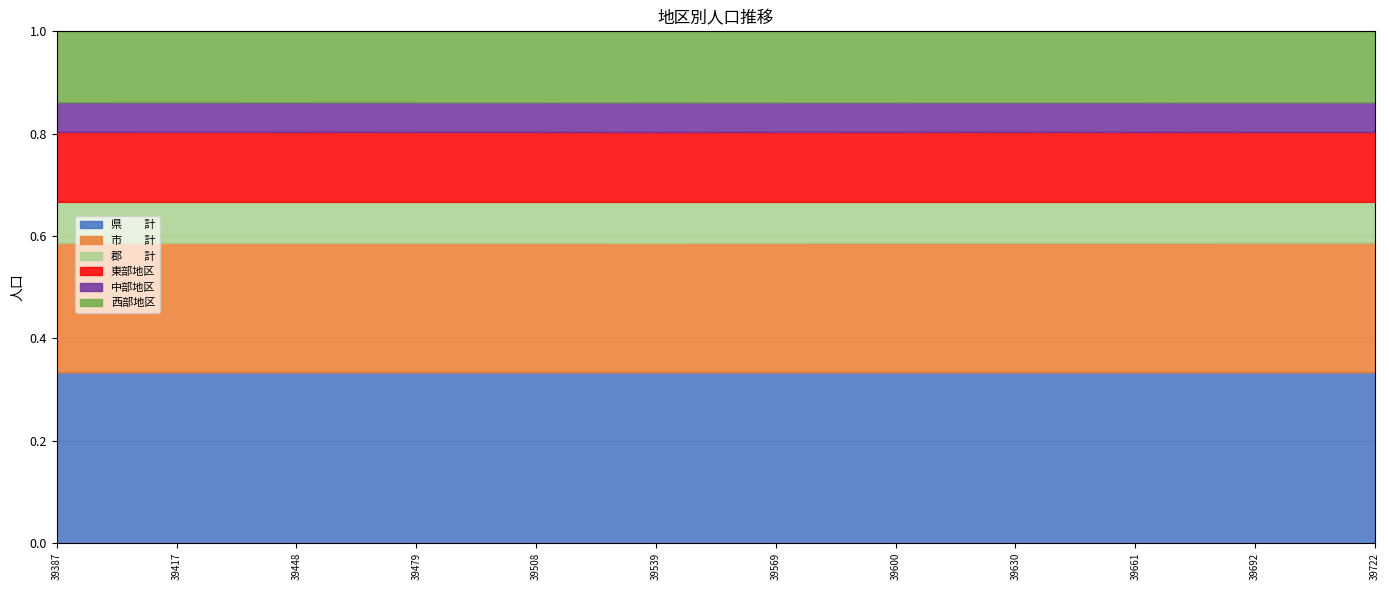

What is the difference between the maximum and minimum values in the 市　　計 series?

1119